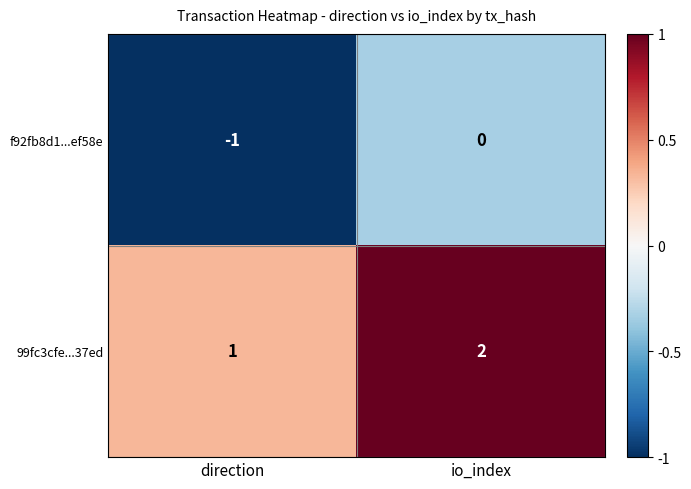

What is the sum of the 99fc3cfe...37ed values at direction and io_index?

3